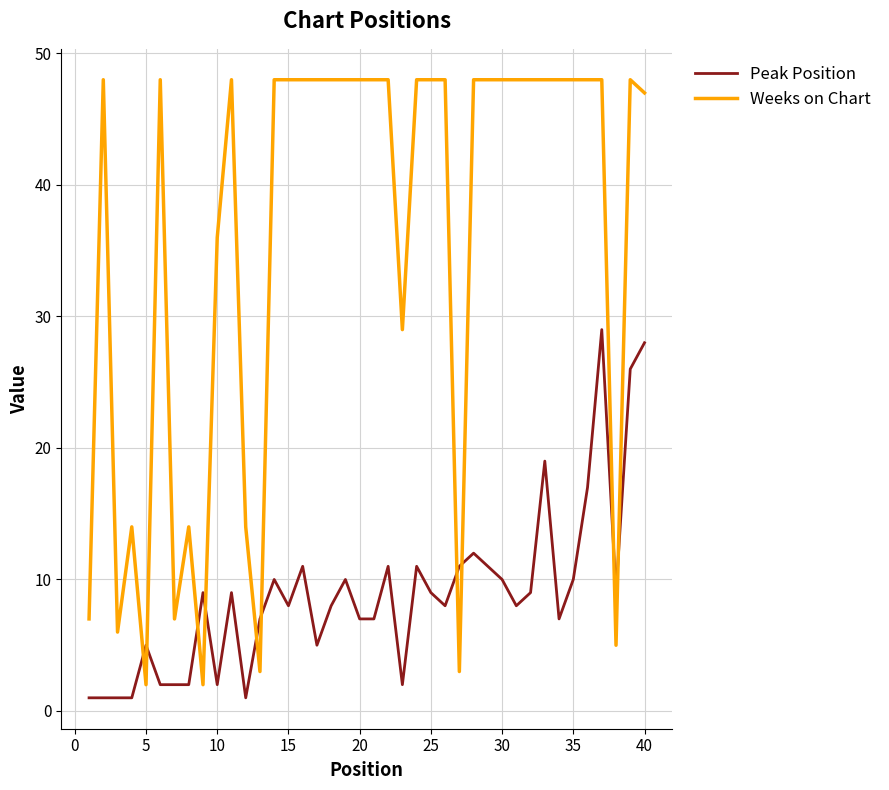

Which series has the largest range (max minus min)?

Weeks on Chart